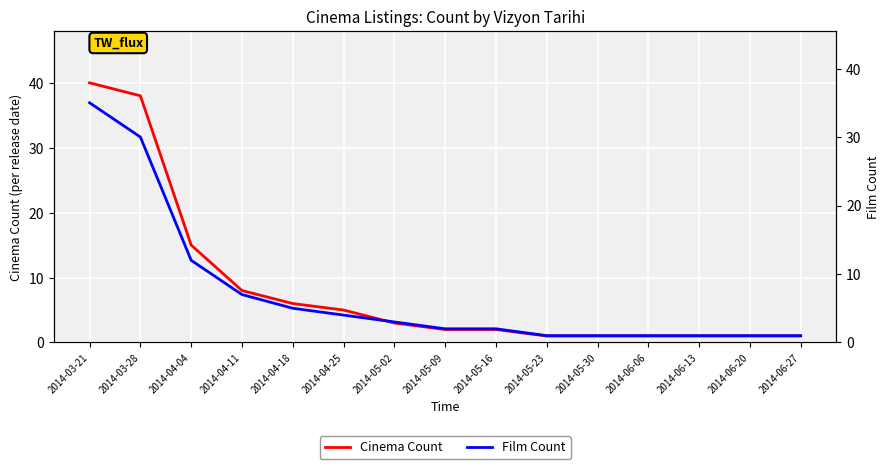

True or false: Cinema Count has a value of 8 at 2014-04-11.

True